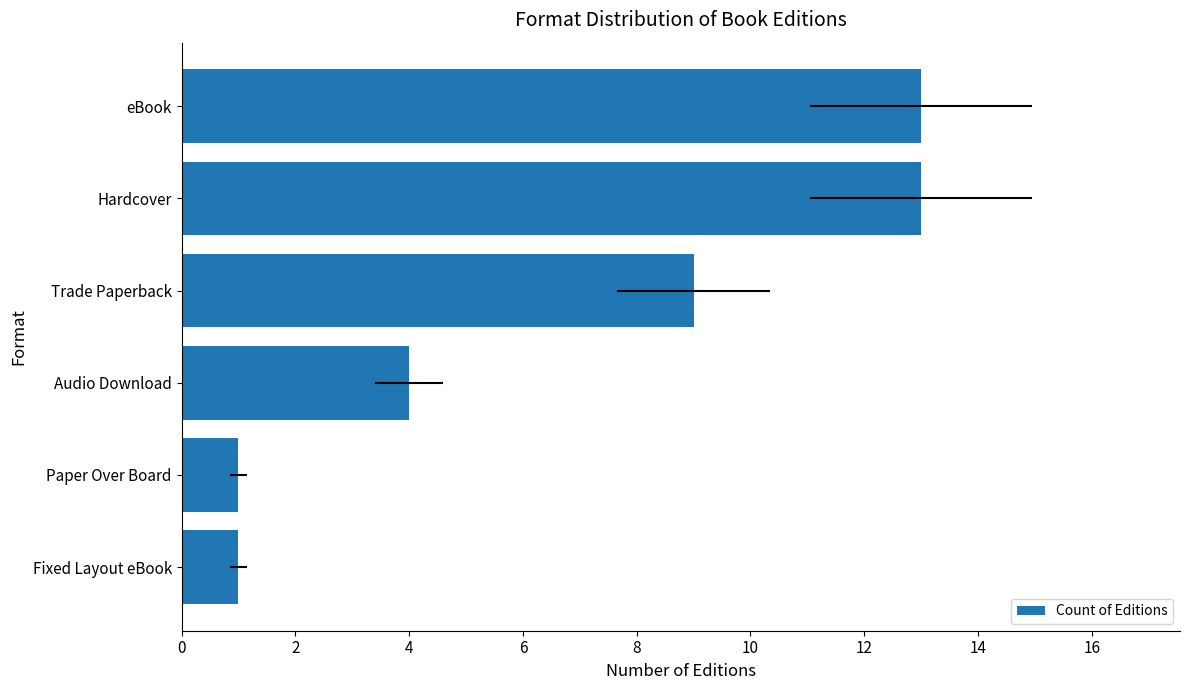

Which has a higher value, eBook or Audio Download?

eBook